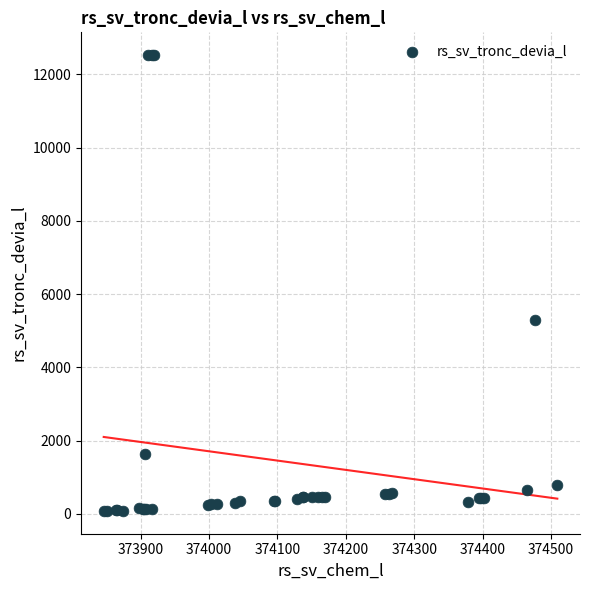

What Y value in the scatter plot is closest to 6300?

5302